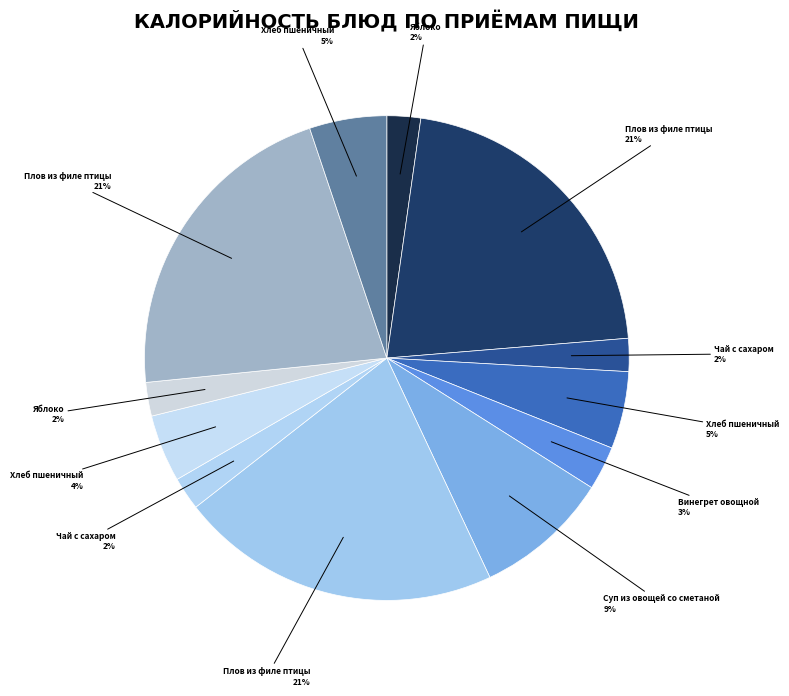

How many slices are in this pie chart?

12